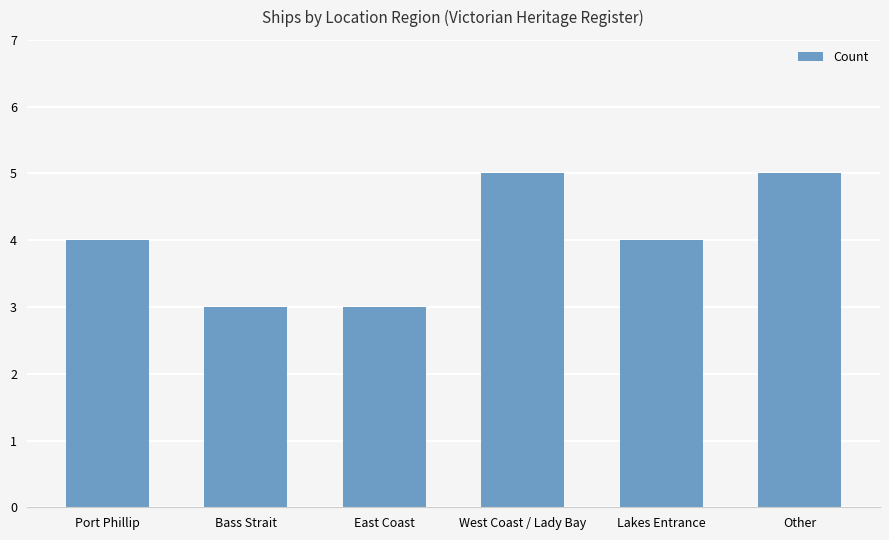

The chart shows a value of 4 at Port Phillip. True or false?

True